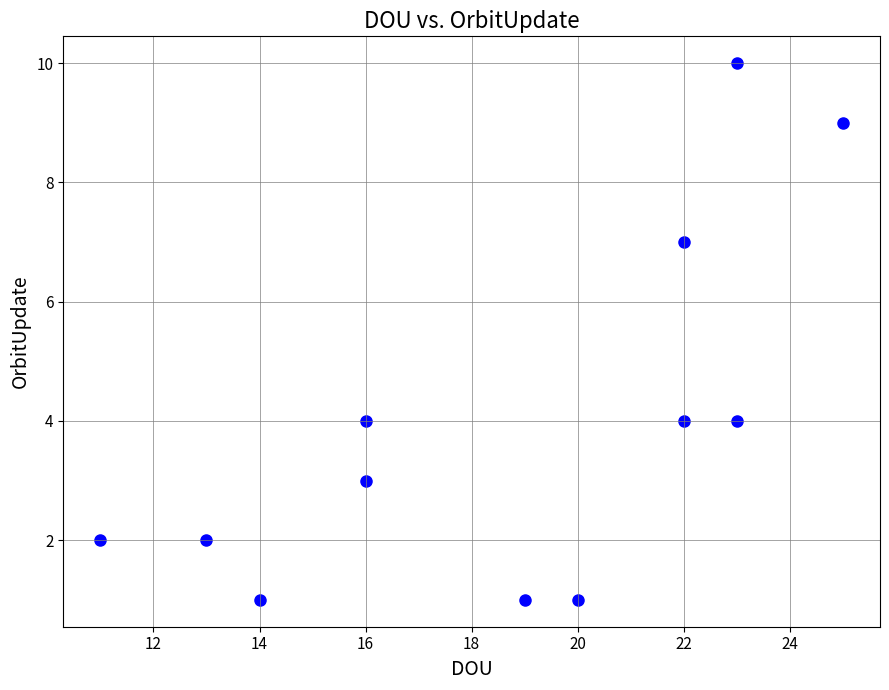

What is the range of X values (max minus min)?

14